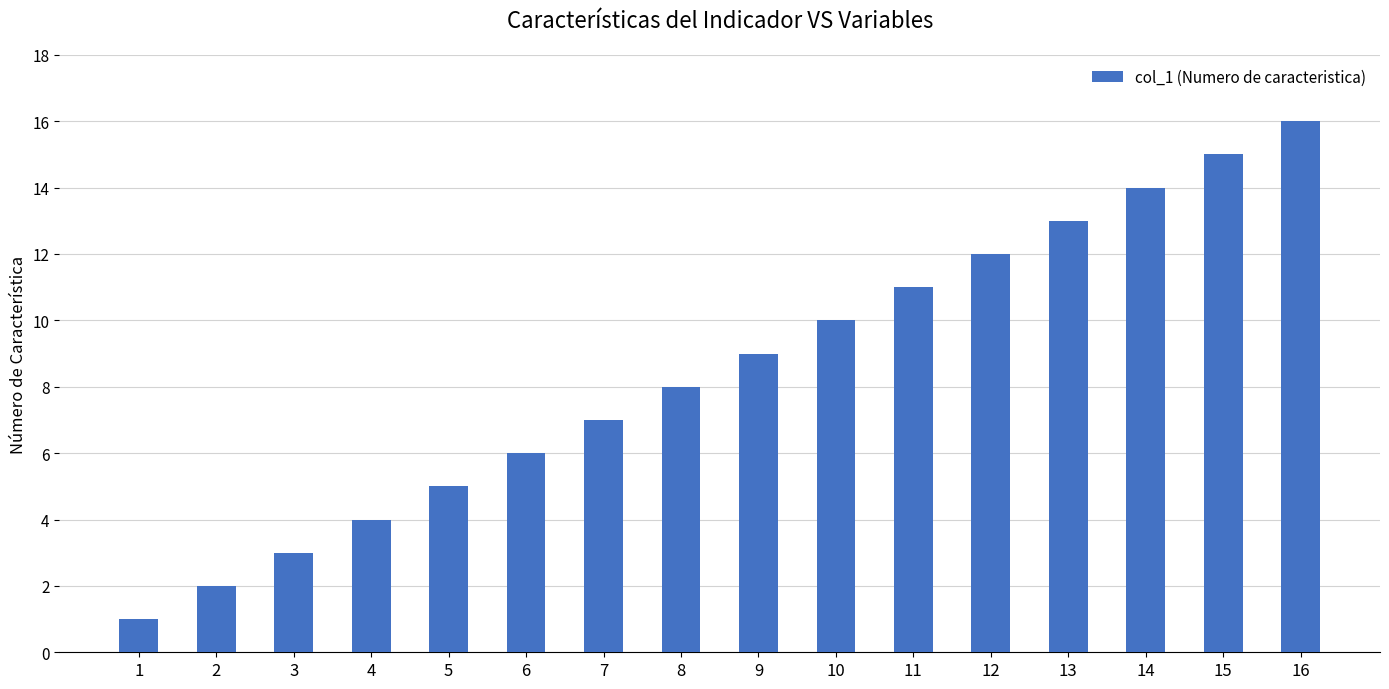

How many bars are there in total?

16